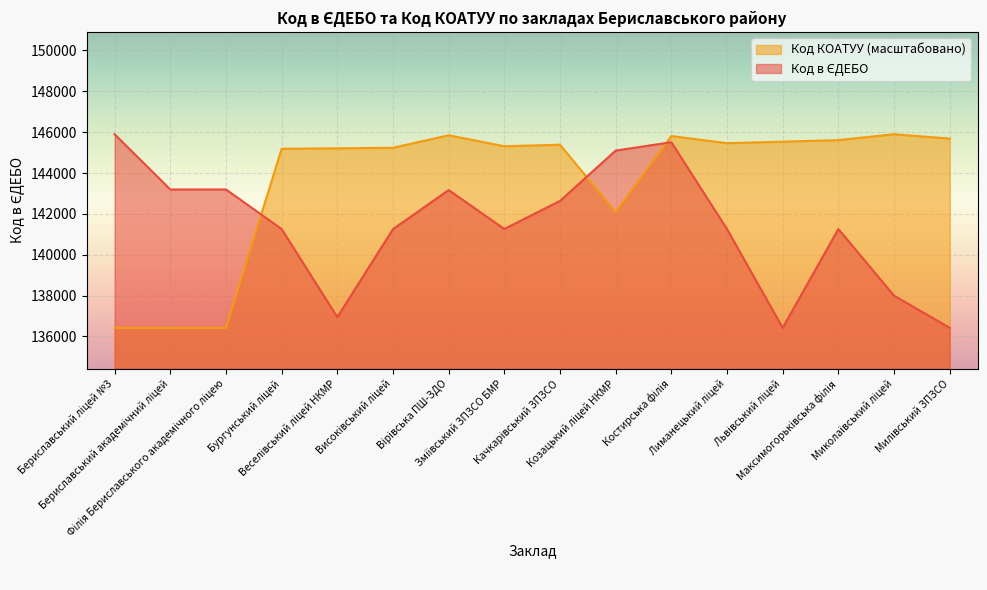

At which label does Код КОАТУУ first exceed 145386?

Вірівська ПШ-ЗДО